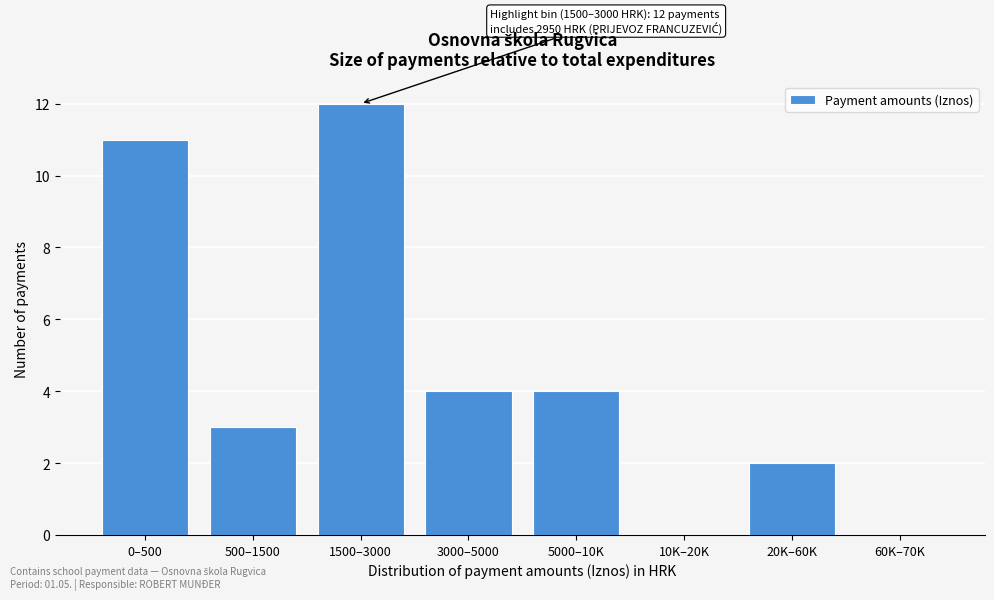

Reading right to left, extract all data points from this chart.

60K–70K=0	20K–60K=2	10K–20K=0	5000–10K=4	3000–5000=4	1500–3000=12	500–1500=3	0–500=11